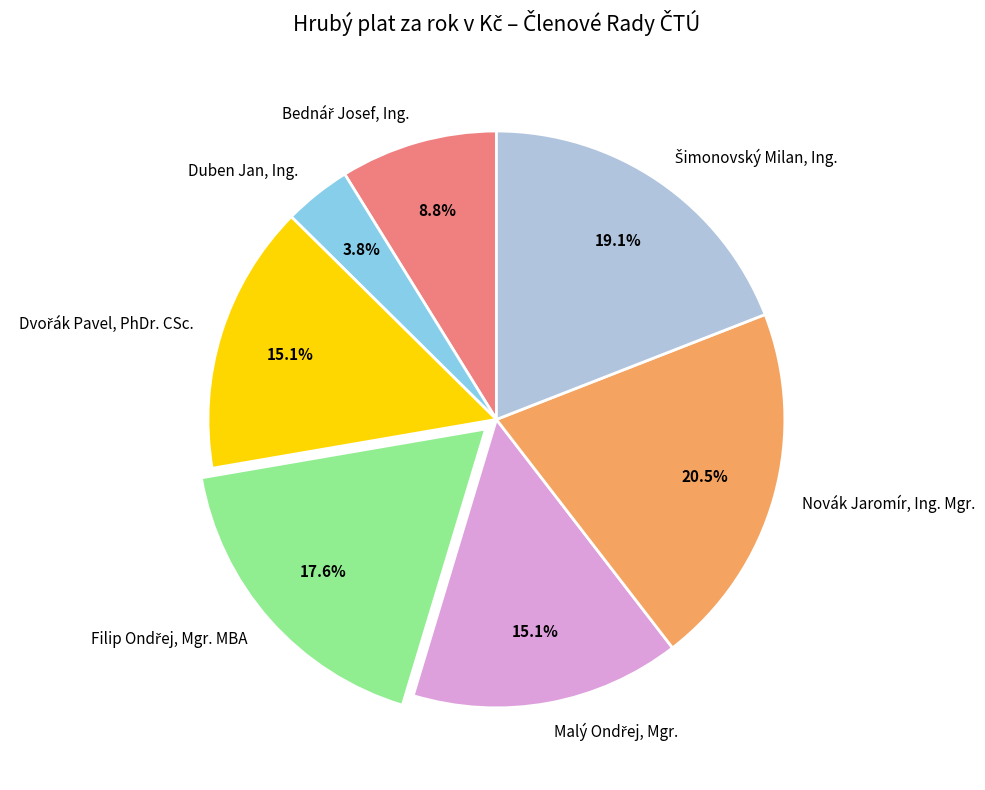

How many segments does this pie chart have?

7